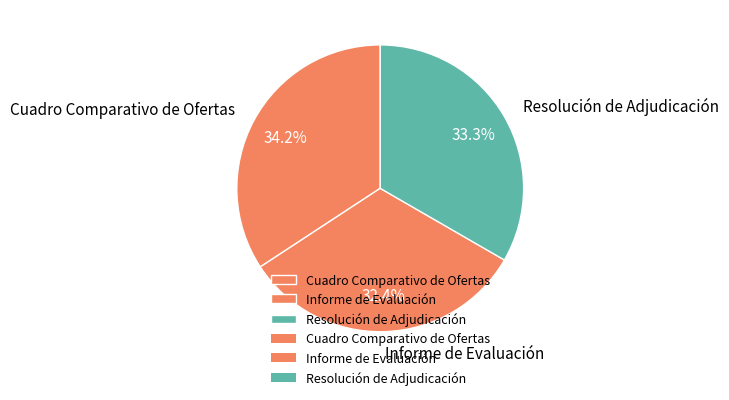

To the nearest percent, what percentage of the pie is Informe de Evaluación?

32%